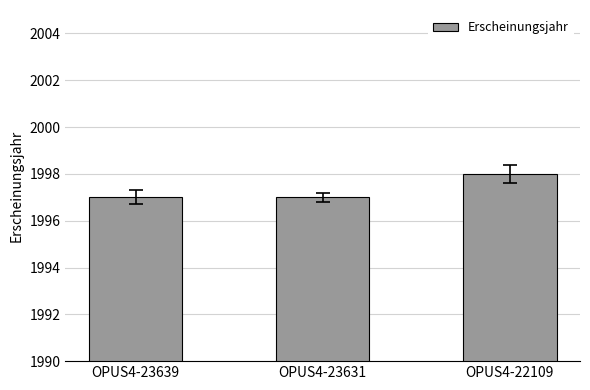

Is it true that the value at OPUS4-23639 is 1997?

True